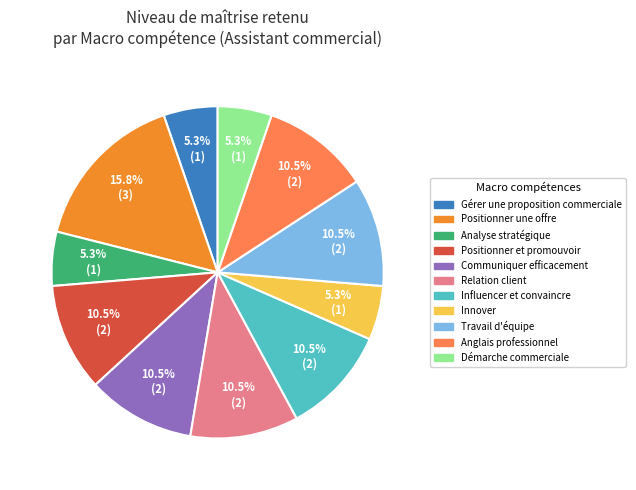

How many slices are in this pie chart?

11